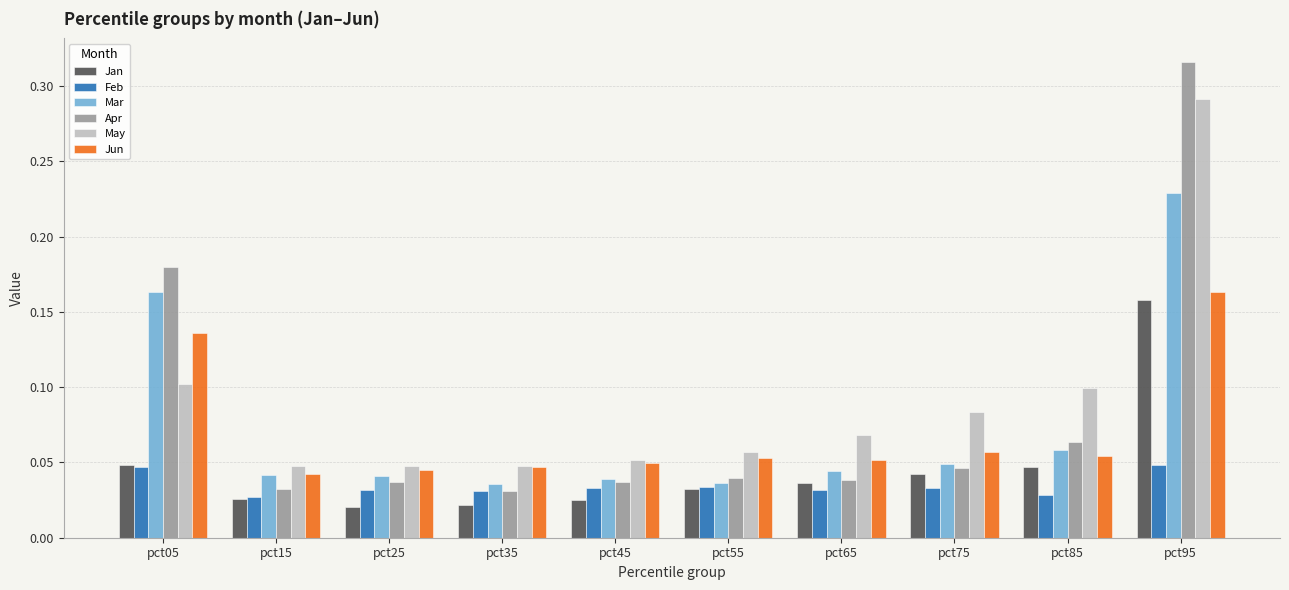

At how many categories does at least one series exceed 0?

10